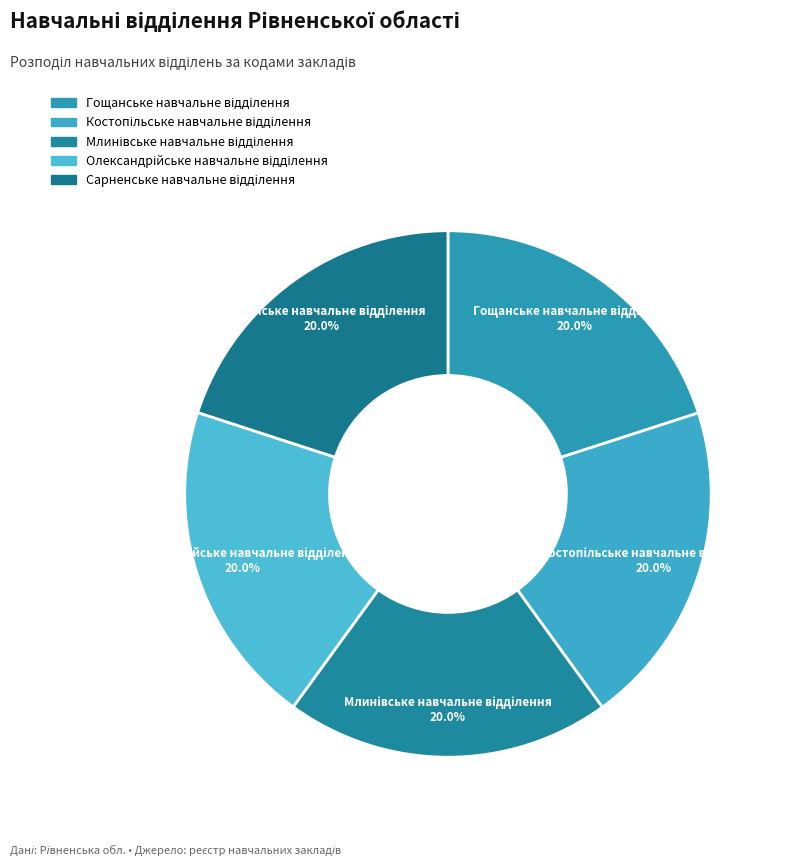

Is there a majority slice in this chart?

No